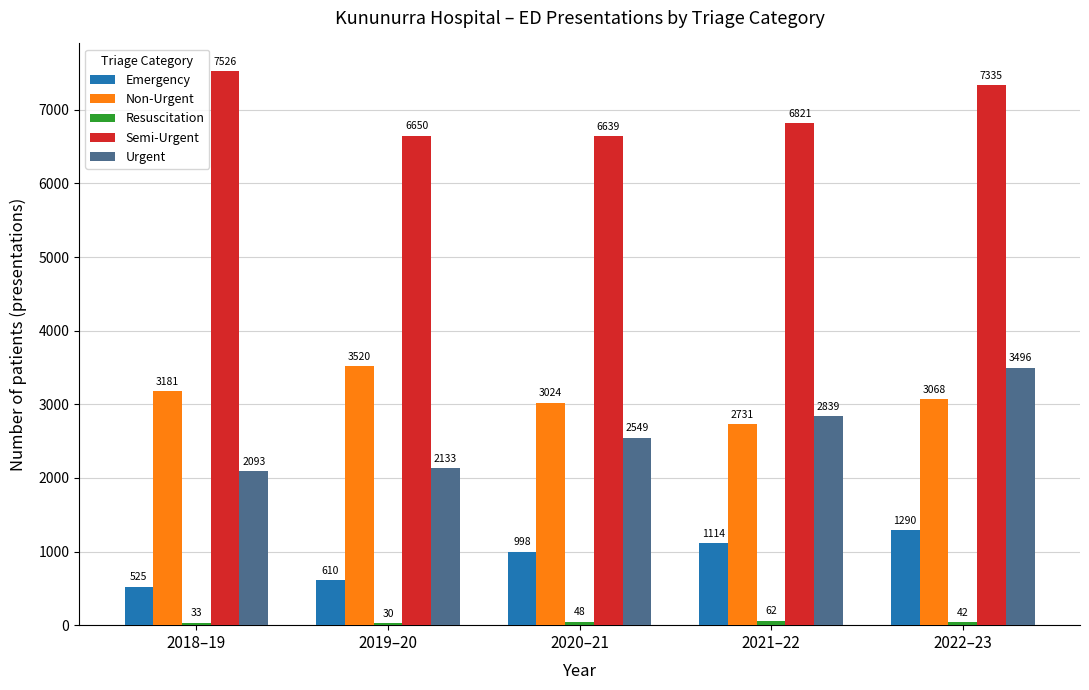

List the labels in order of Urgent value, largest first.

2022–23, 2021–22, 2020–21, 2019–20, 2018–19